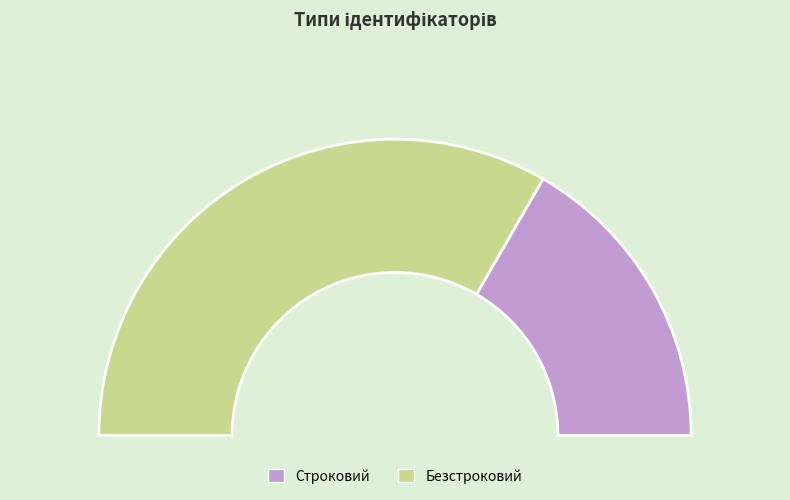

Between Строковий and Безстроковий, which is larger?

Безстроковий